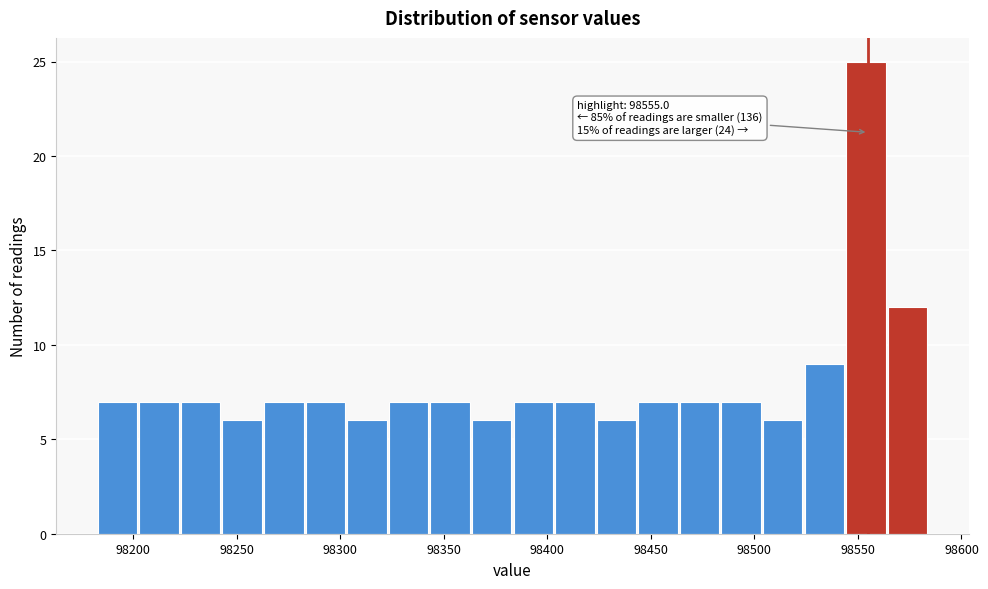

Over which range of the x-axis is the bar tallest?

98545 to 98565